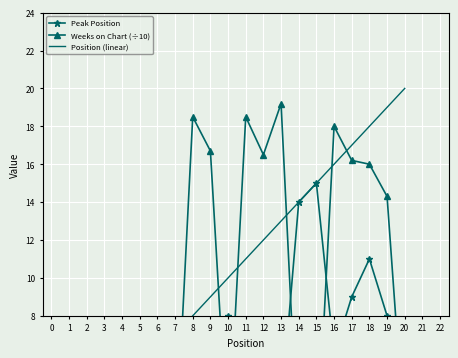

What is the highest value of the Peak Position series?

15.0